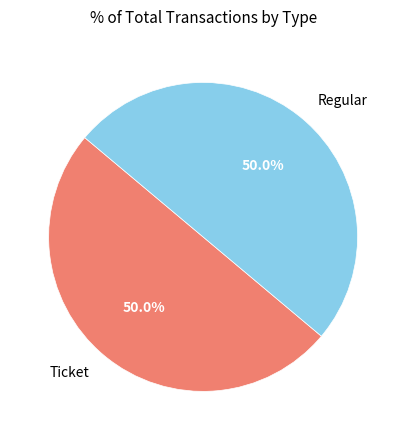

To the nearest percent, what is the combined percentage of Ticket and Regular?

100%